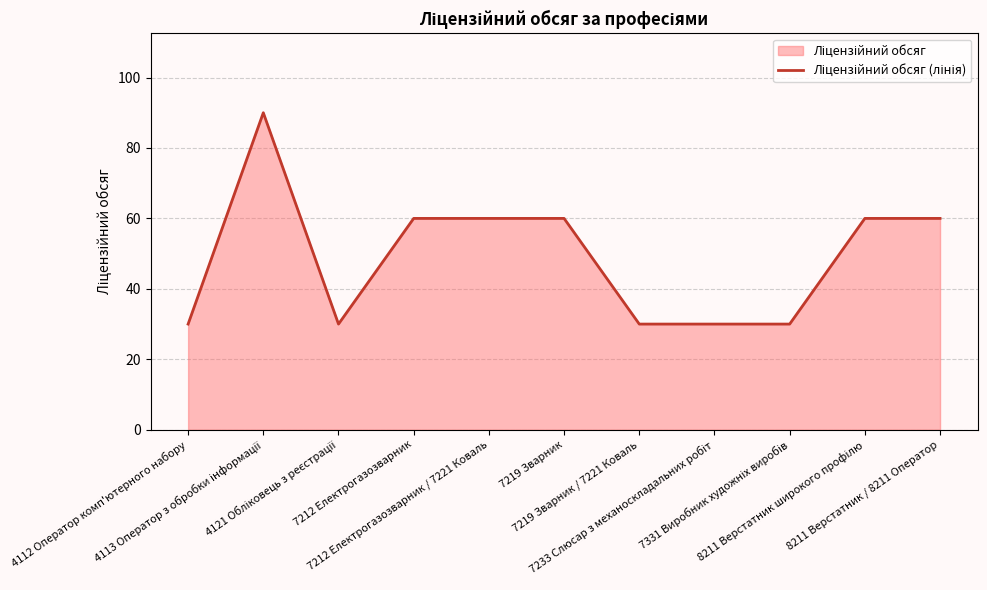

What position from the left is 7212 Електрогазозварник / 7221 Коваль?

5